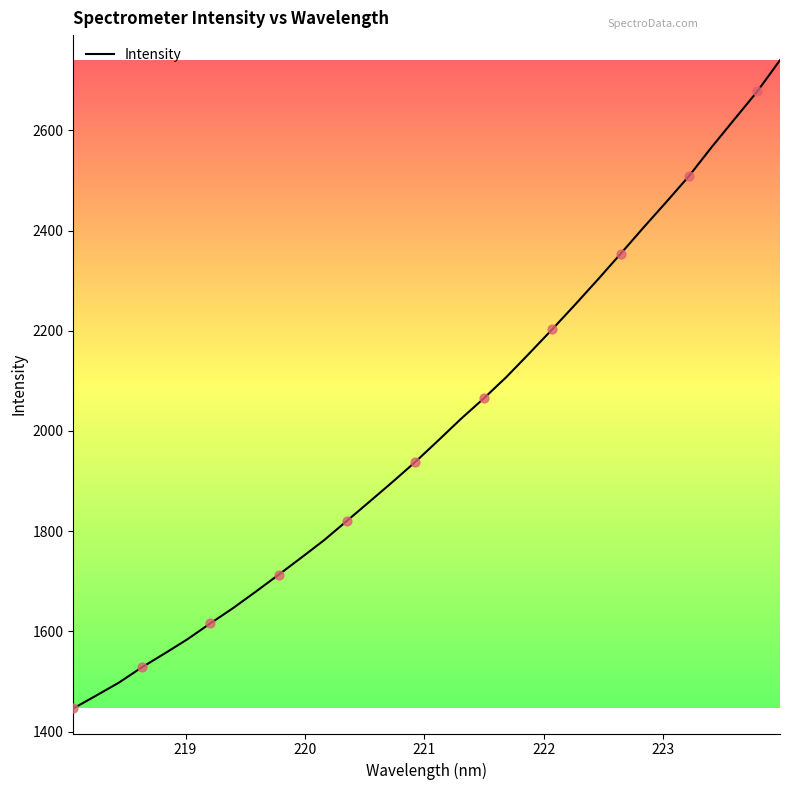

What is the difference between the maximum and minimum values?

1293.6